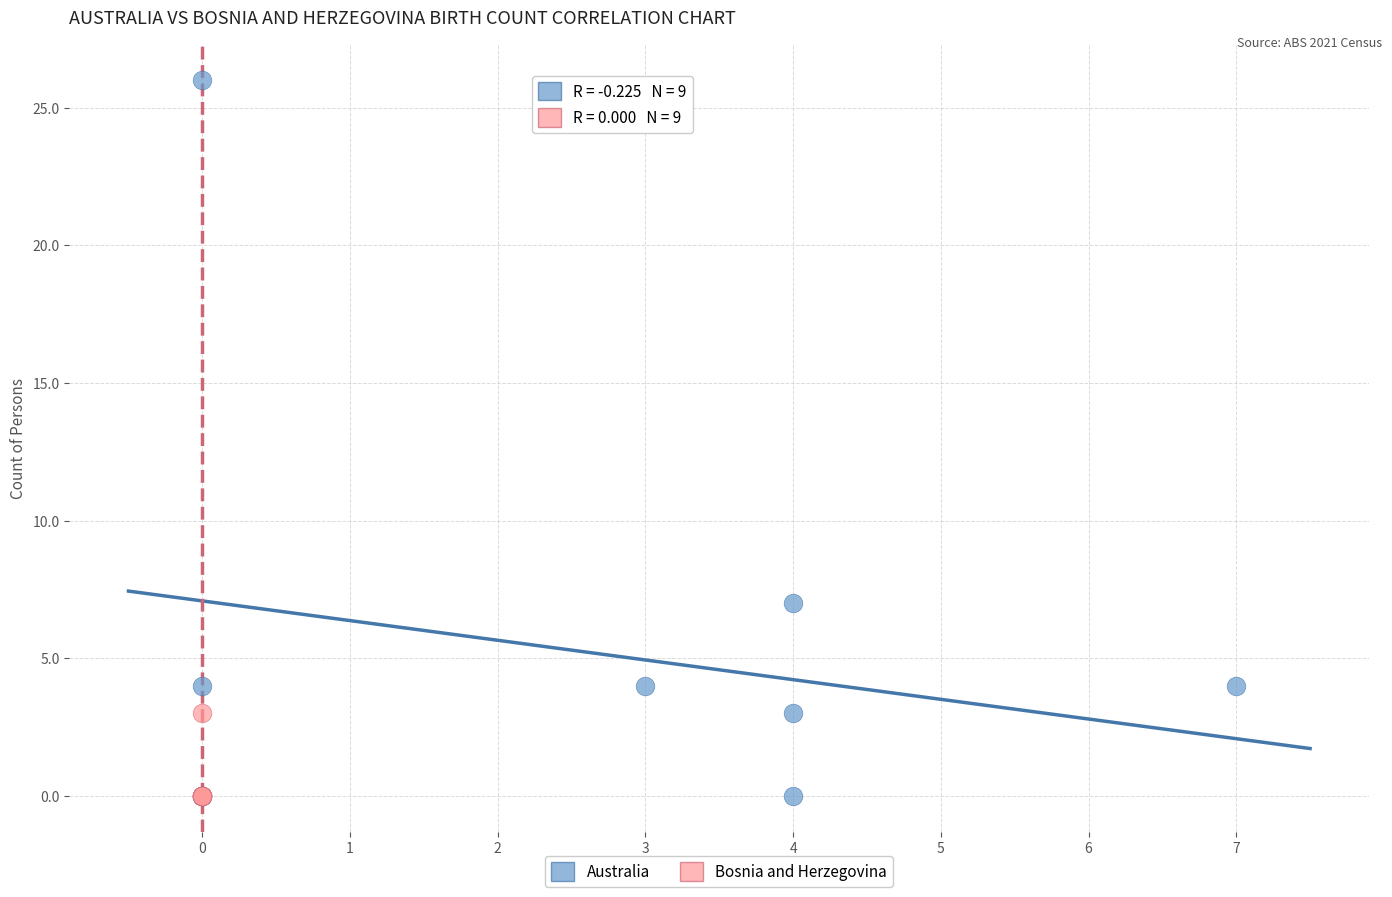

Which series has the widest spread of Y values?

Australia